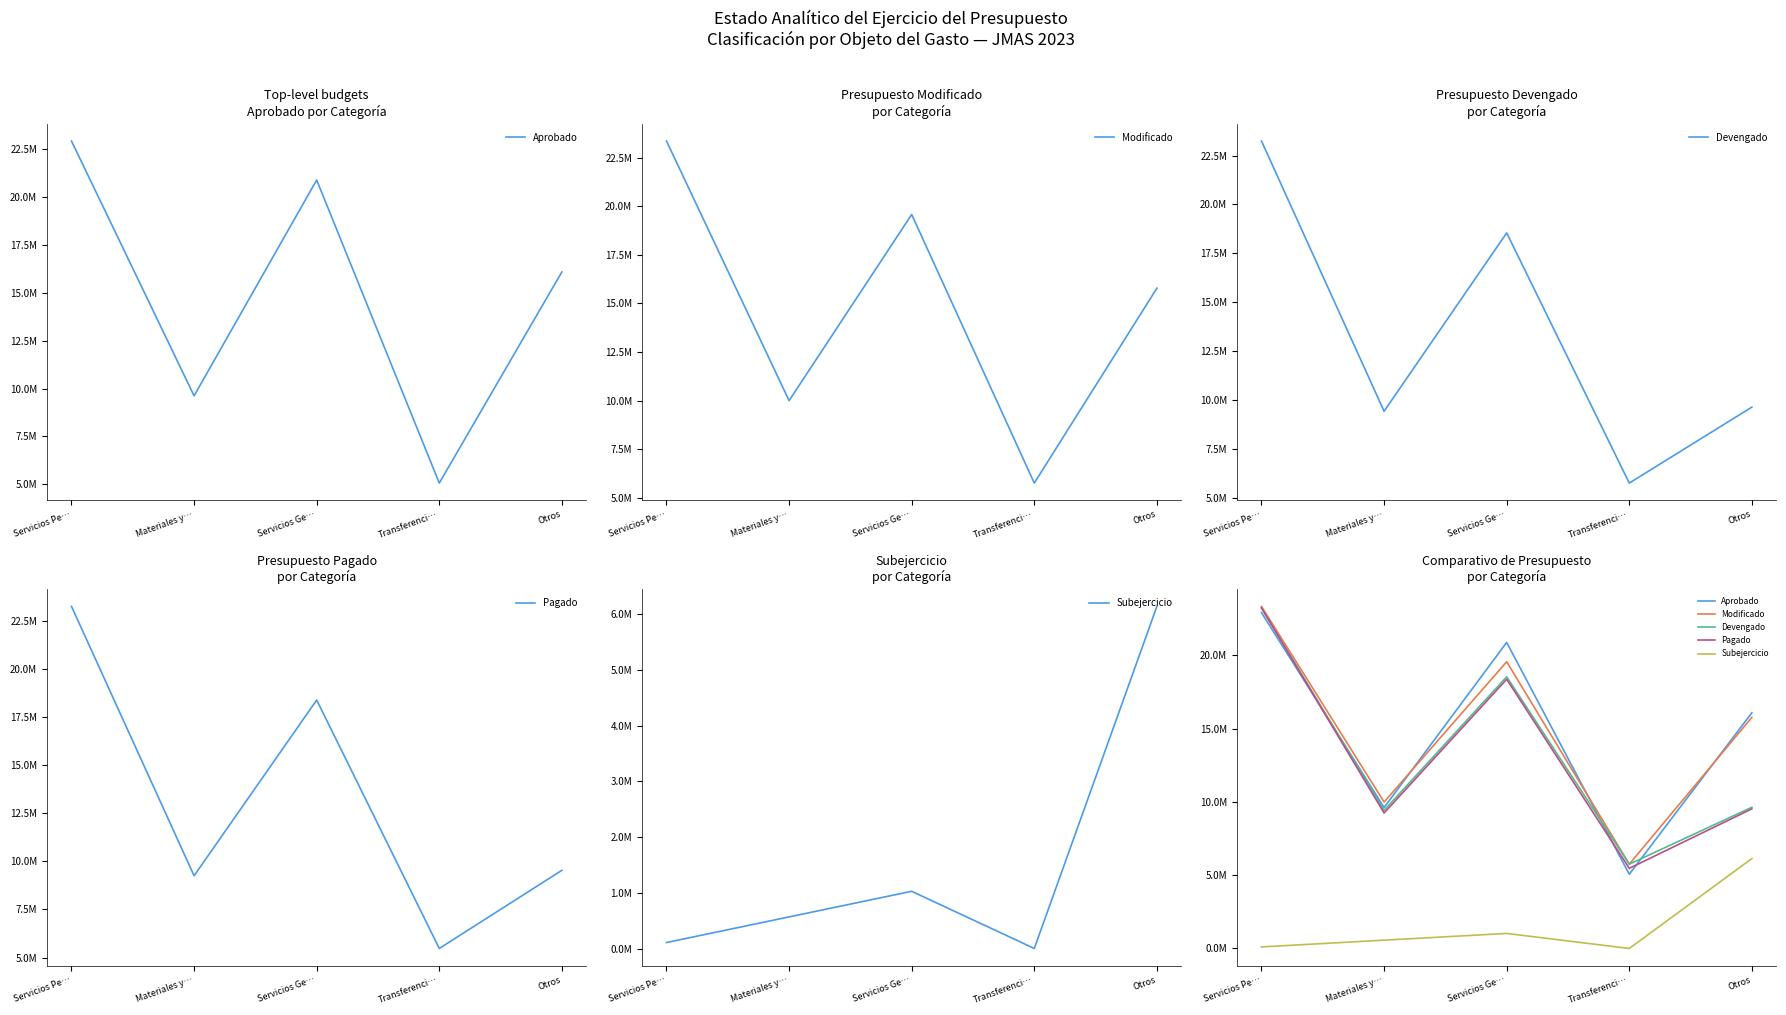

List the labels in order of Devengado value, largest first.

Servicios Pe…, Servicios Ge…, Otros, Materiales y…, Transferenci…